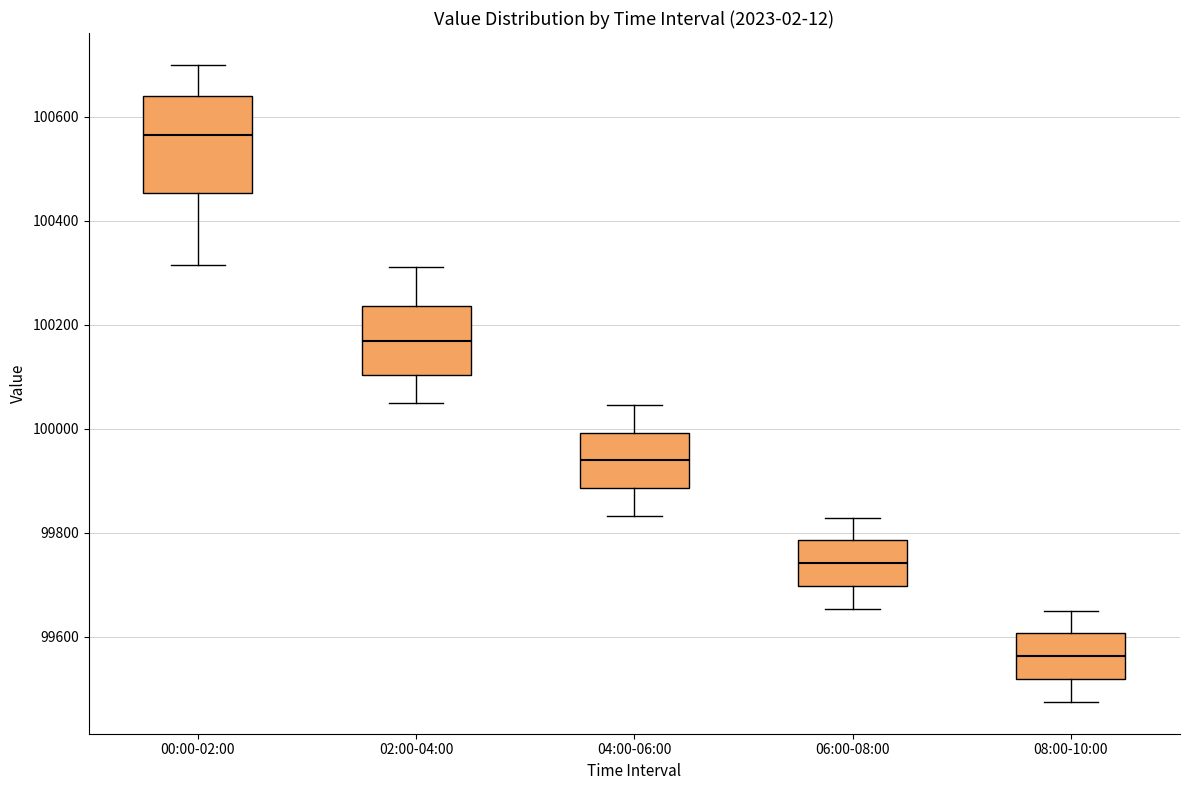

Where is the upper edge of the box for 06:00-08:00 on the y-axis? The values are not printed on the chart, so give them approximately, as read against the axis.

99780